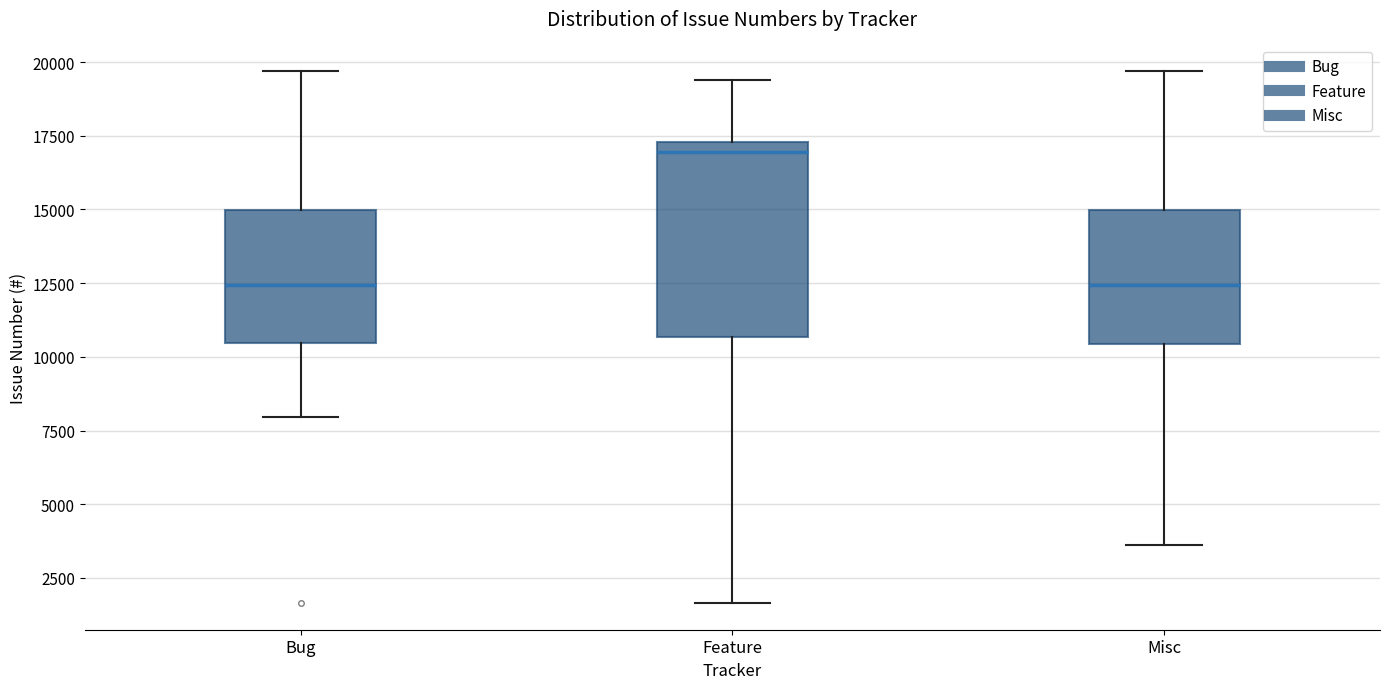

Where does the upper whisker of the box for Misc end on the y-axis? The values are not printed on the chart, so give them approximately, as read against the axis.

19500